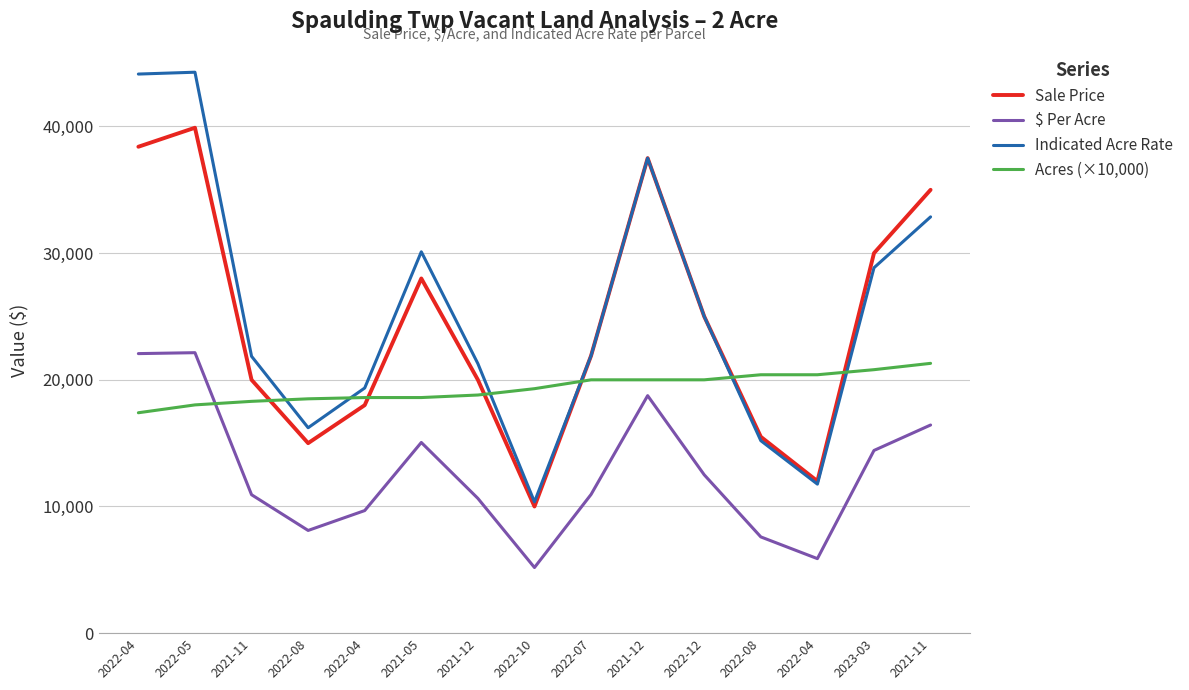

Count the number of data series in this chart.

4